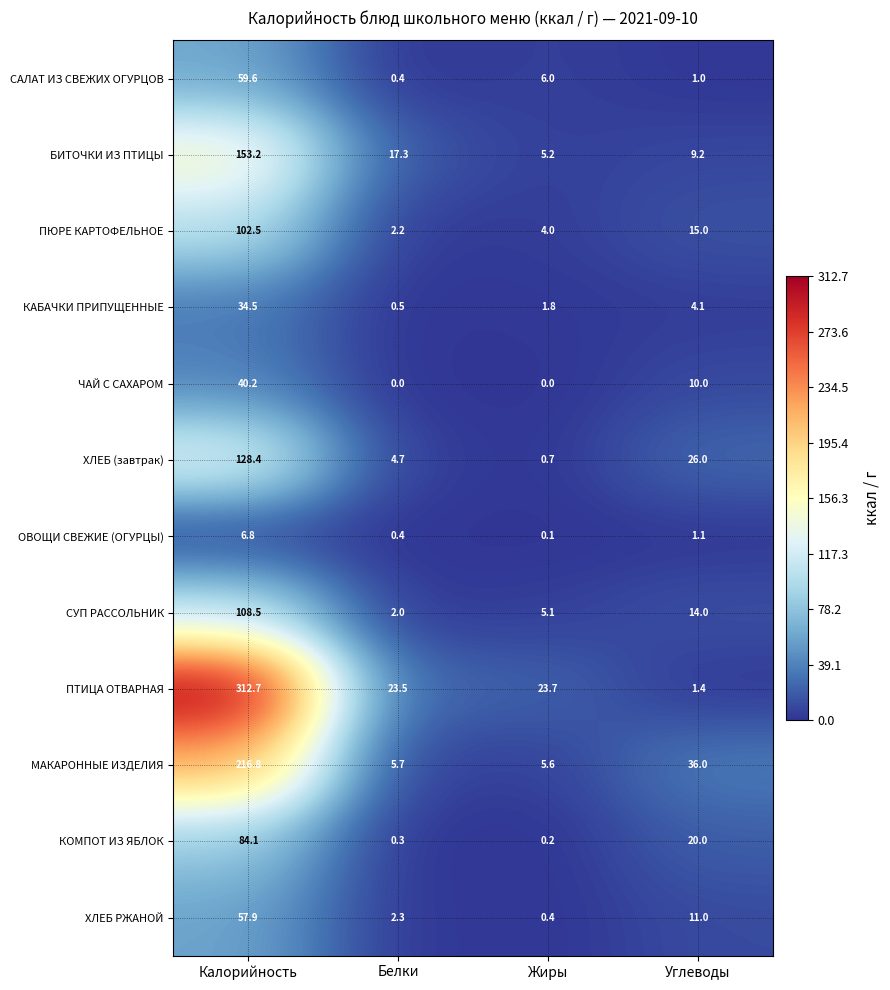

At Жиры, list the series in order from smallest to largest.

ЧАЙ С САХАРОМ, ОВОЩИ СВЕЖИЕ (ОГУРЦЫ), КОМПОТ ИЗ ЯБЛОК, ХЛЕБ РЖАНОЙ, ХЛЕБ (завтрак), КАБАЧКИ ПРИПУЩЕННЫЕ, ПЮРЕ КАРТОФЕЛЬНОЕ, СУП РАССОЛЬНИК, БИТОЧКИ ИЗ ПТИЦЫ, МАКАРОННЫЕ ИЗДЕЛИЯ, САЛАТ ИЗ СВЕЖИХ ОГУРЦОВ, ПТИЦА ОТВАРНАЯ